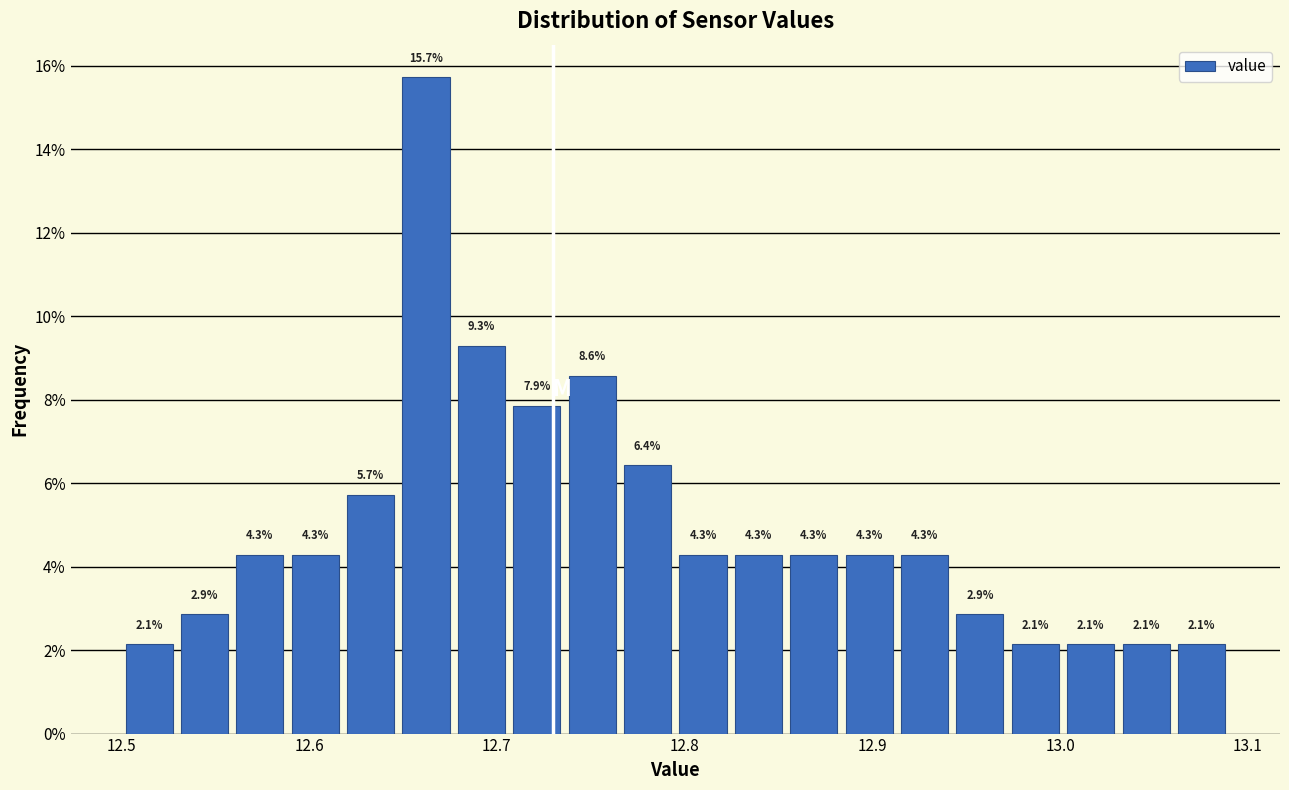

Around what value on the x-axis is the tallest bar? Give the approximate position of its centre, as read against the axis.

12.66